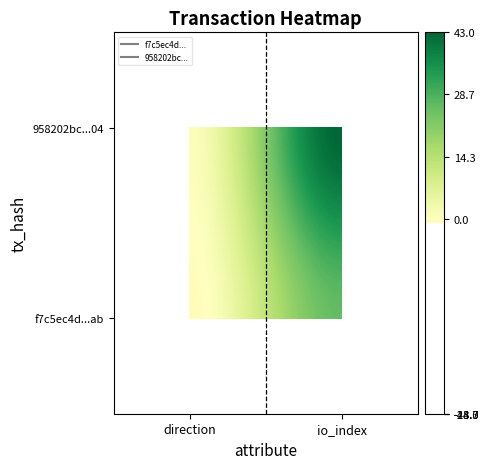

At how many categories does at least one series exceed 2?

1